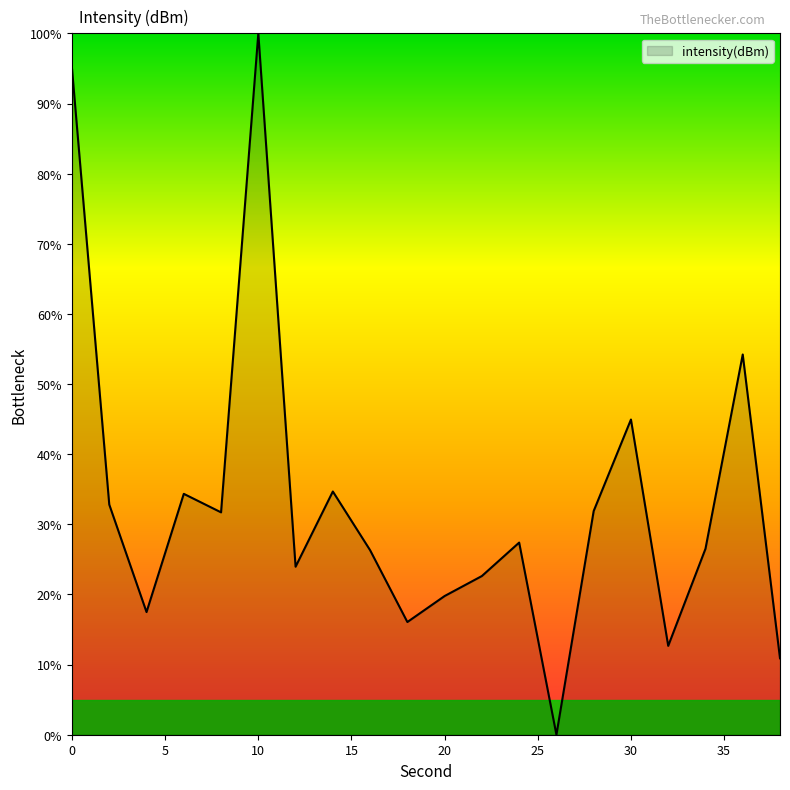

Does the chart display data point markers on the line(s)?

No